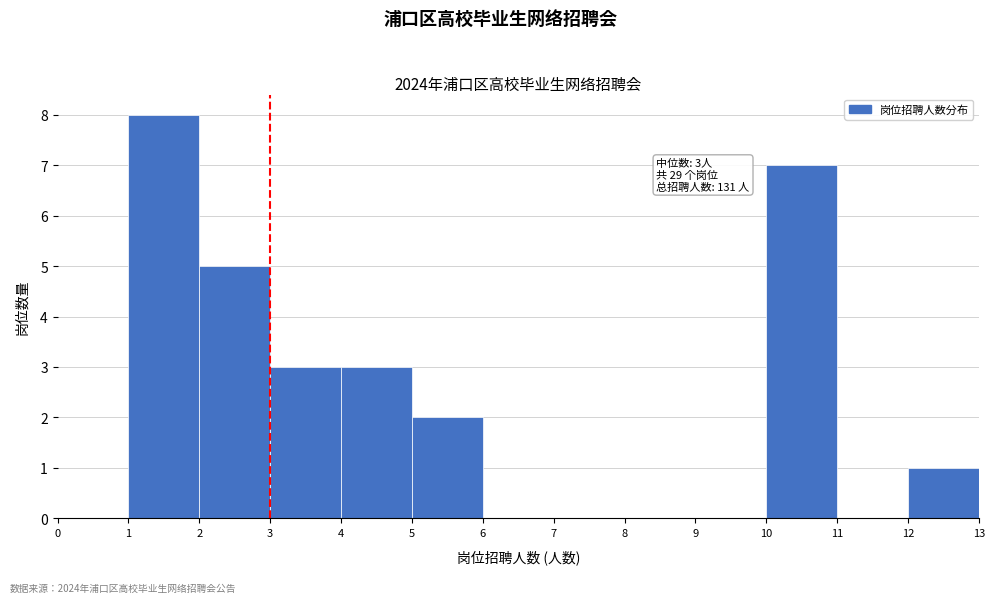

Over which range of the x-axis is the bar tallest?

1 to 2